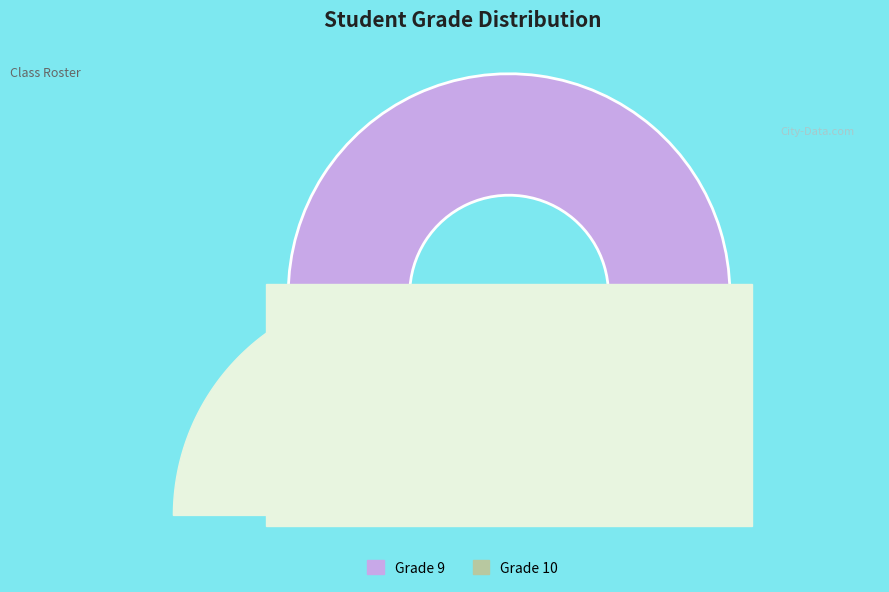

To the nearest percent, what portion does Grade 10 represent?

28%